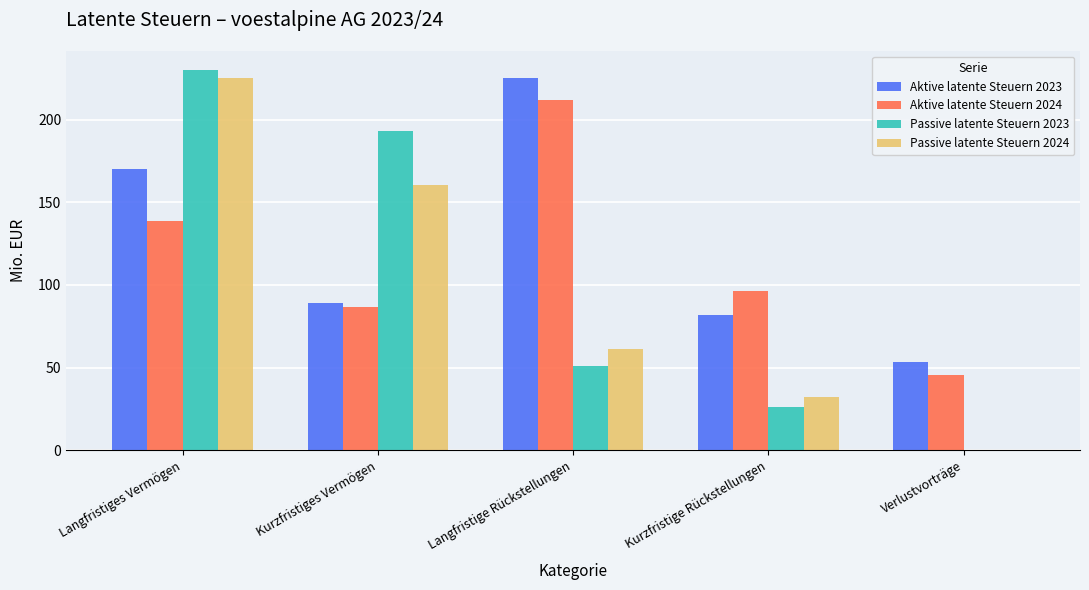

Read the Aktive latente Steuern 2023 value at Langfristiges Vermögen.

170.3